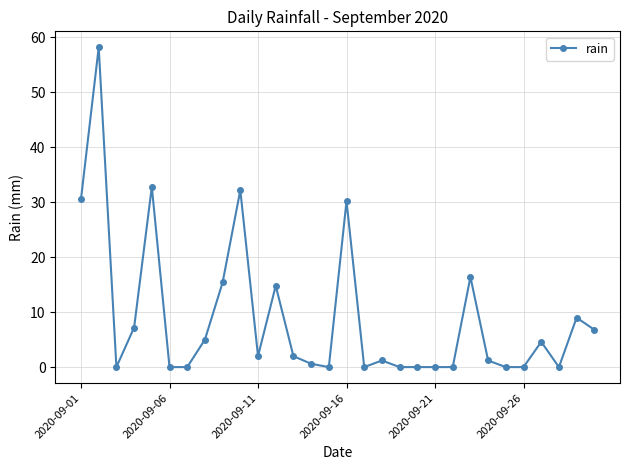

What is the difference between the maximum and minimum values?

58.2